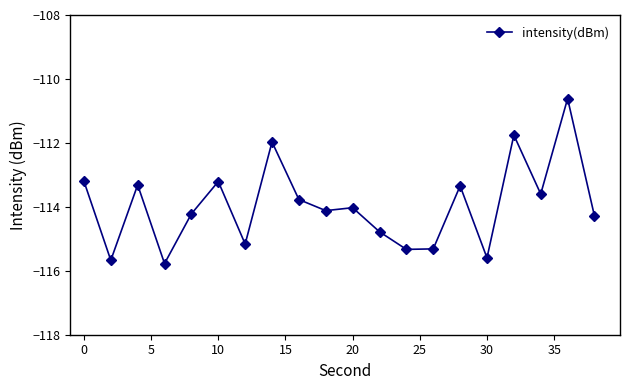

What is the smallest value displayed?

-115.8